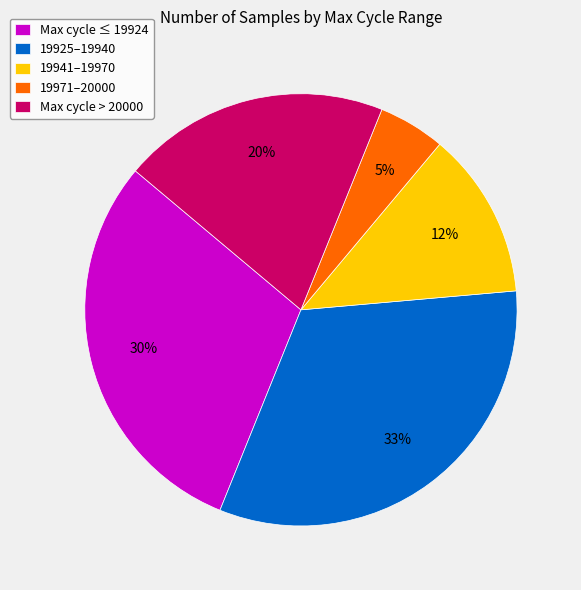

Combined, do Max cycle > 20000 and 19941–19970 account for over 50%?

No